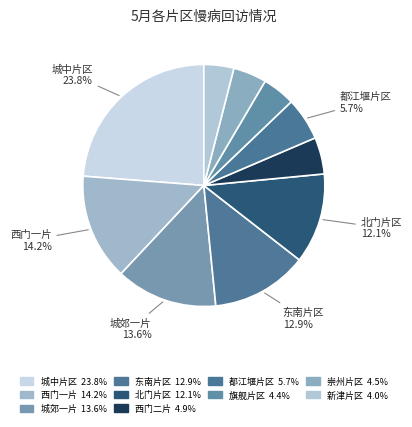

What is the smallest slice in the pie chart?

新津片区